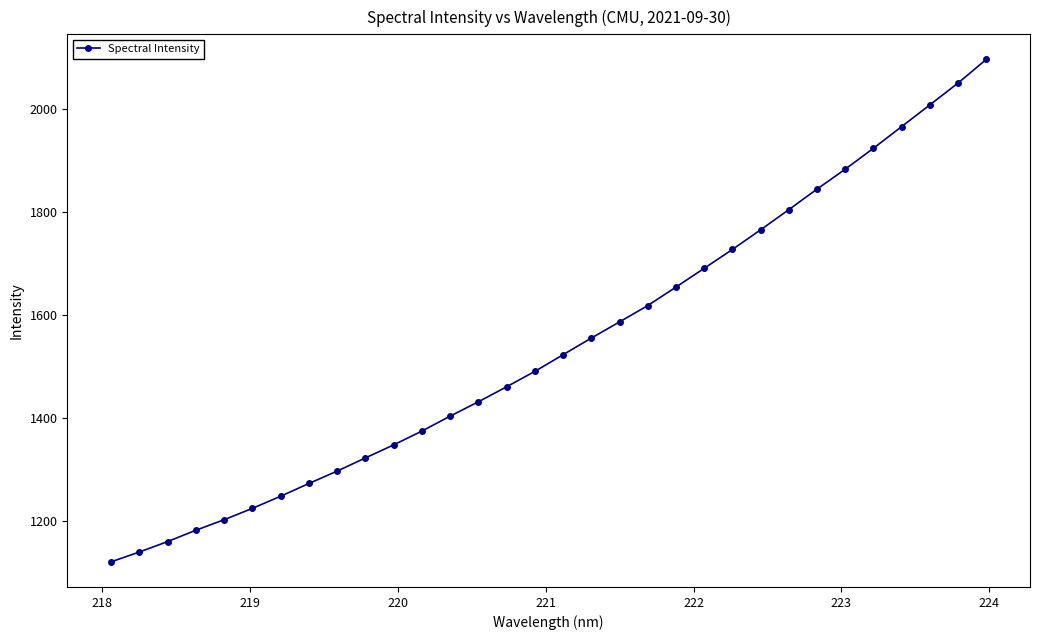

What is the value of the 6th point from the left?

1224.1